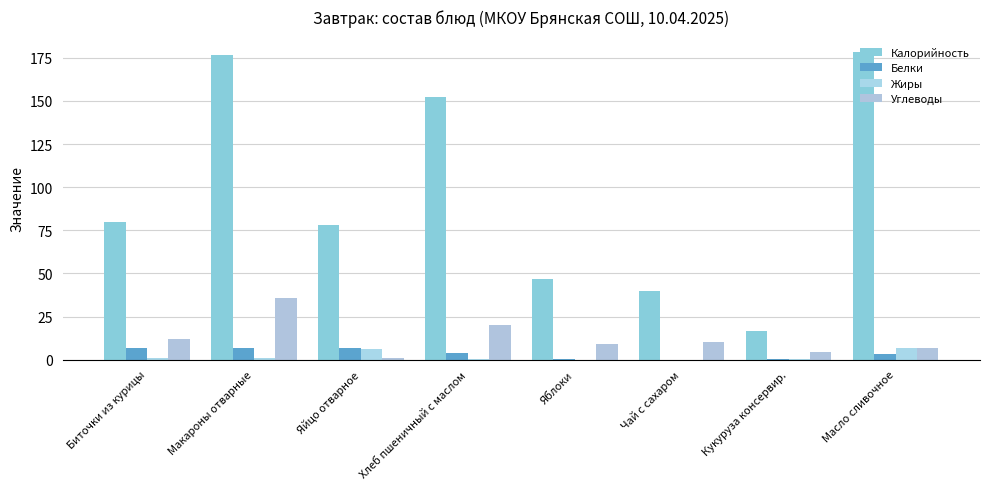

At which category is the sum across all series the highest?

Макароны отварные